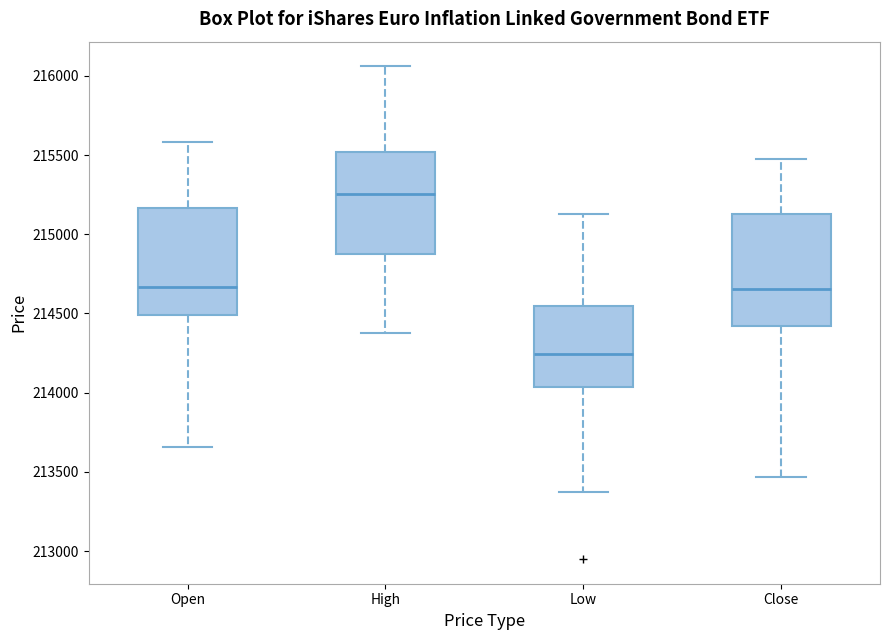

Where is the lower edge of the box for Low on the y-axis? The values are not printed on the chart, so give them approximately, as read against the axis.

214050